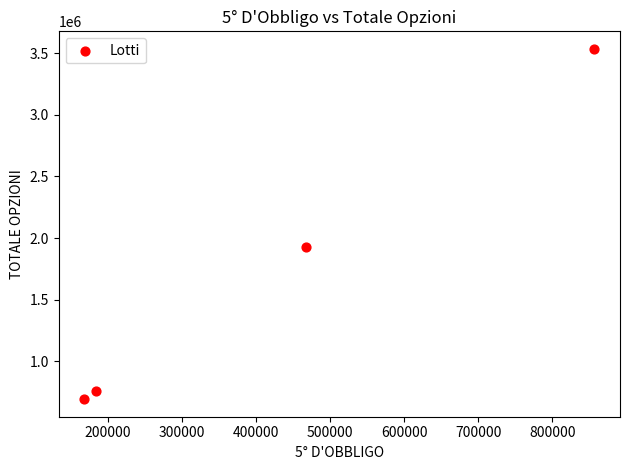

What is the range of Y values (max minus min)?

2841434.8